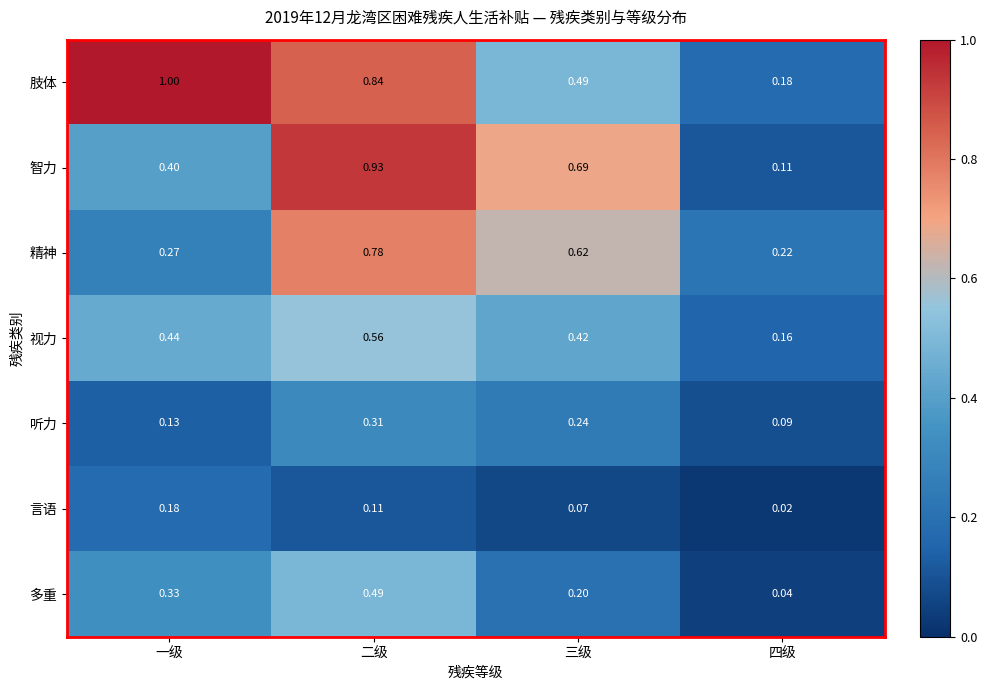

At which category is the sum across all series the highest?

二级